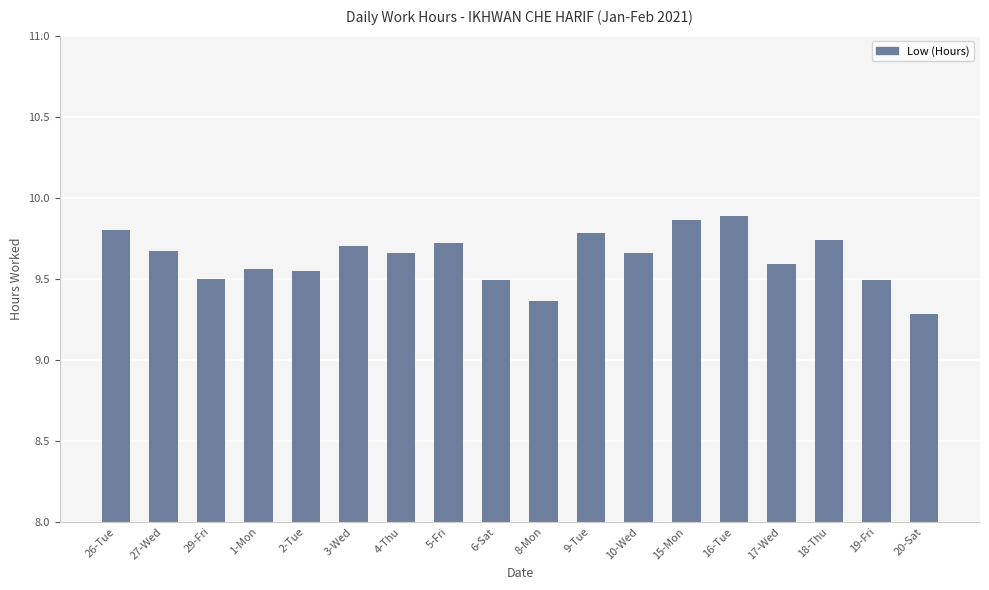

True or false: the data shows 5.0 at 1-Mon.

False